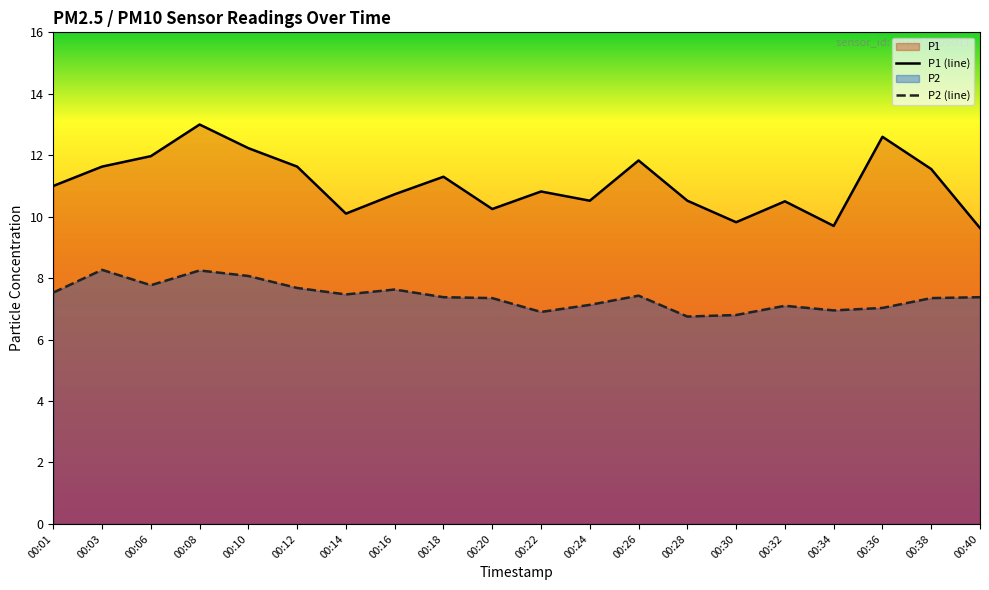

How many values in the P1 series are below 11?

10